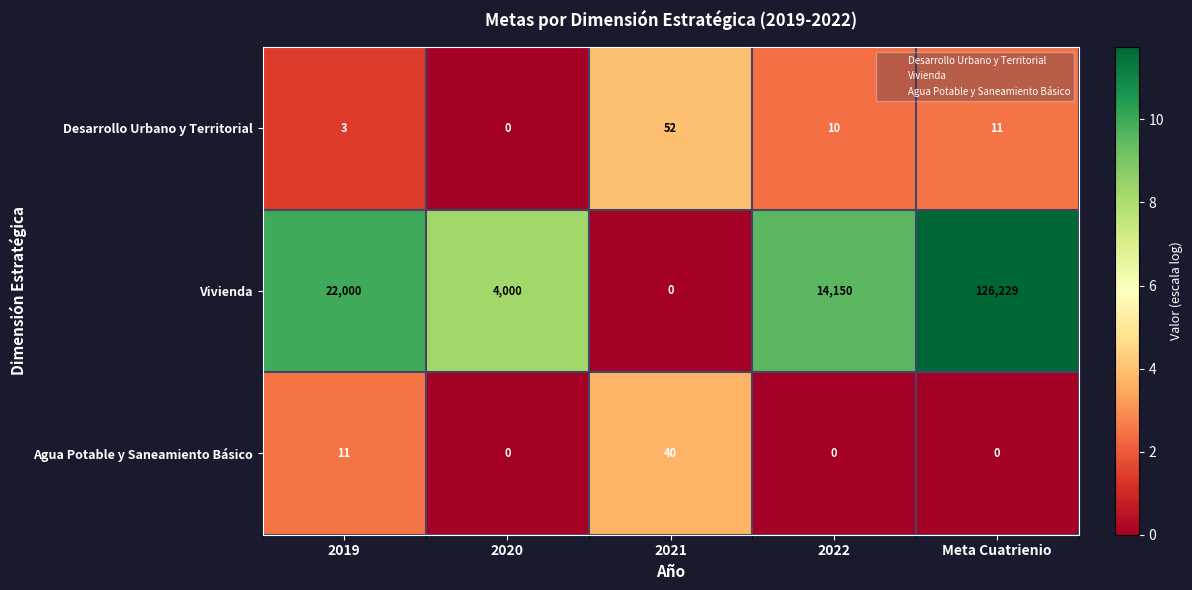

What is the highest value of the Vivienda series?

126229